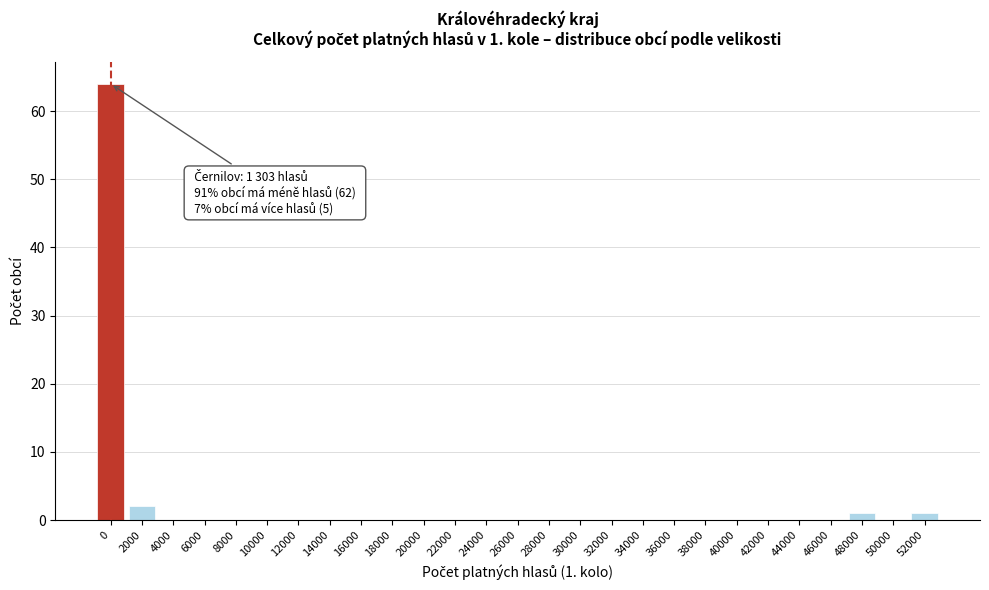

Reading right to left, transcribe all the data shown in this chart.

52000=1	50000=0	48000=1	46000=0	44000=0	42000=0	40000=0	38000=0	36000=0	34000=0	32000=0	30000=0	28000=0	26000=0	24000=0	22000=0	20000=0	18000=0	16000=0	14000=0	12000=0	10000=0	8000=0	6000=0	4000=0	2000=2	0=64